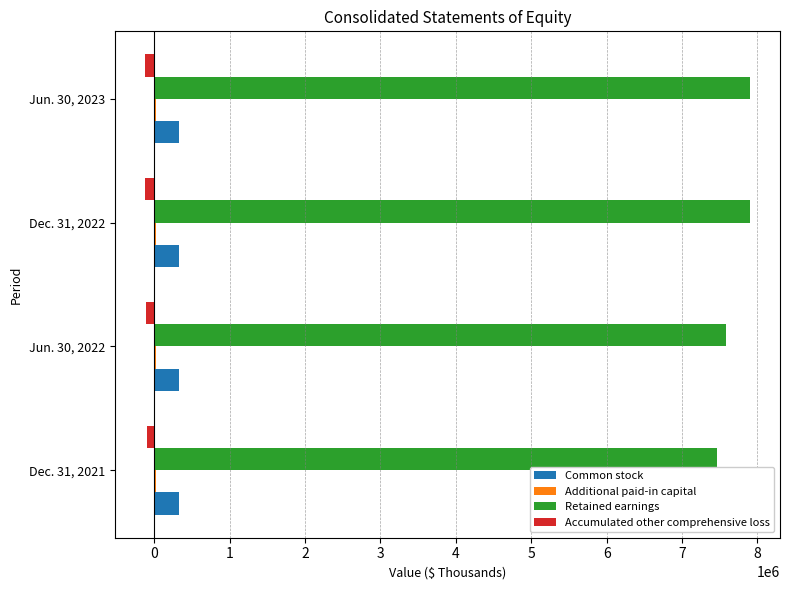

What is the minimum value shown in the chart?

-125533